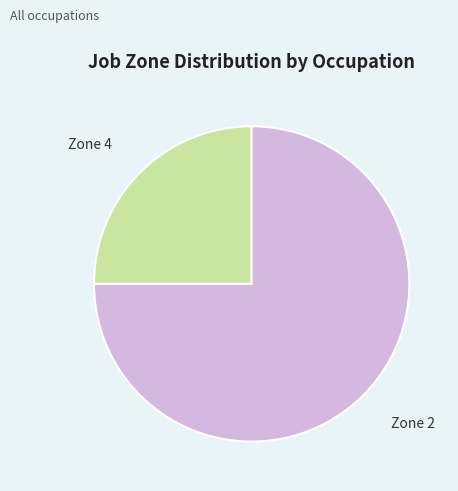

Do Zone 2 and Zone 4 together represent more than half of the pie?

Yes